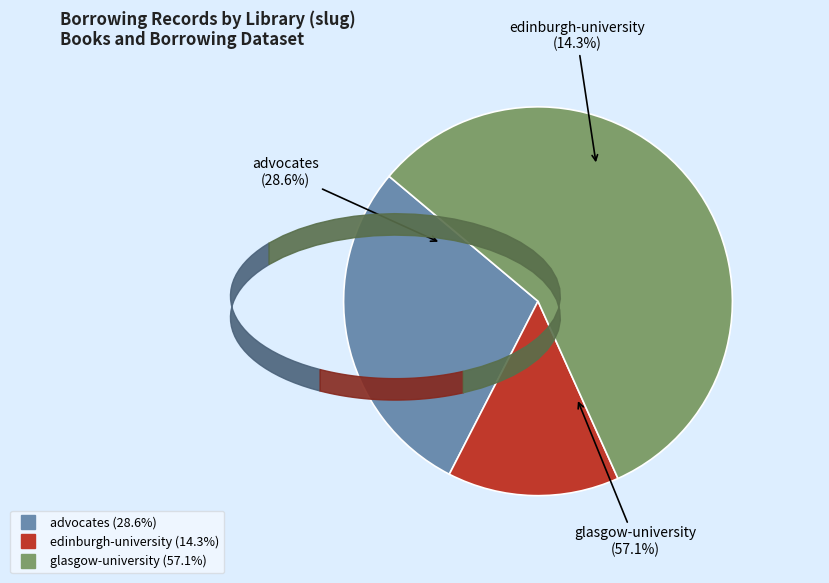

To the nearest percent, what is the difference between the largest and smallest slice percentages?

43%